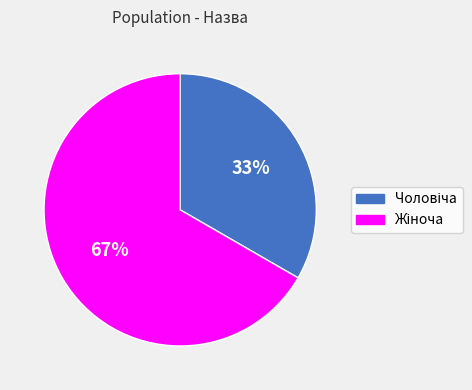

How many segments does this pie chart have?

2